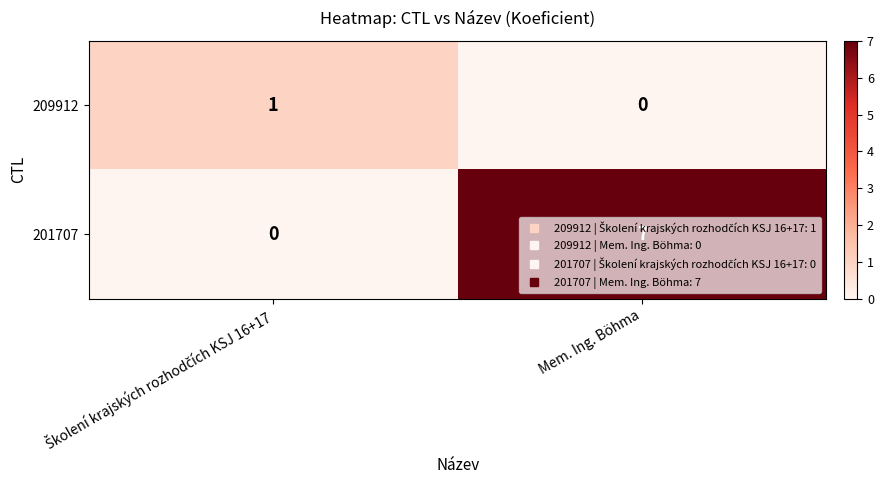

At which category does the chart reach its peak across all series?

Mem. Ing. Böhma